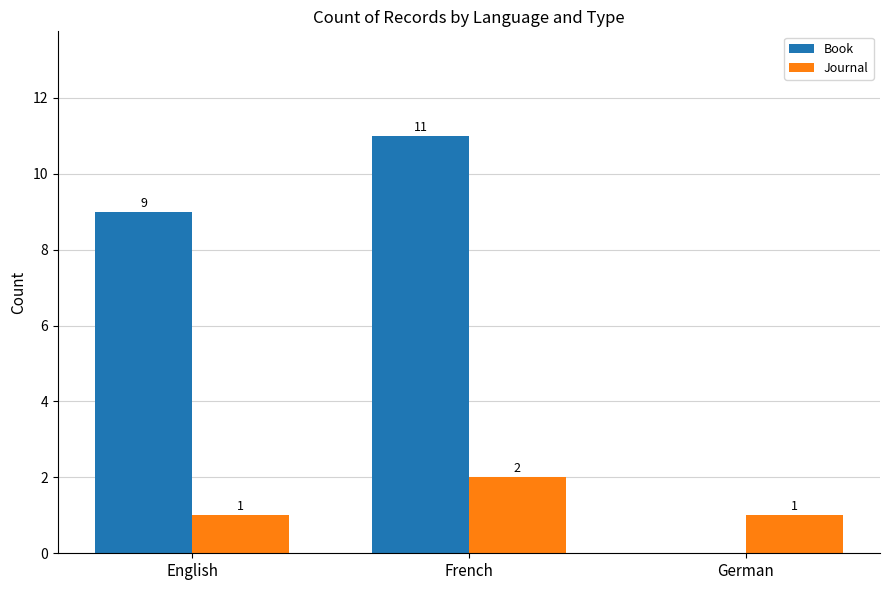

What is the sum of all Journal values?

4